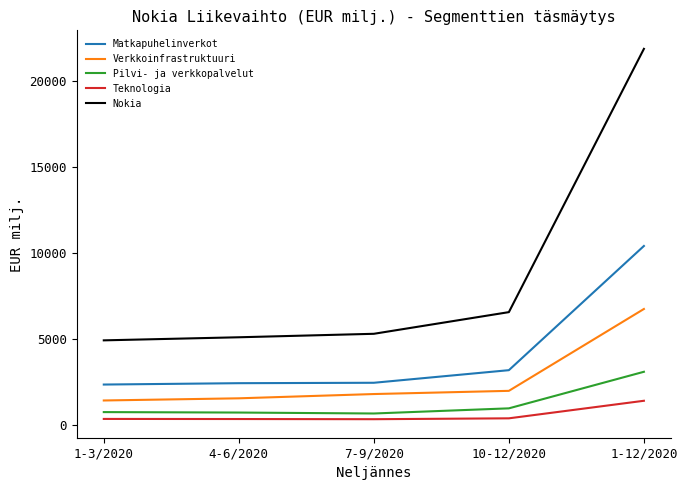

What are all the series names shown in the legend?

Matkapuhelinverkot, Verkkoinfrastruktuuri, Pilvi- ja verkkopalvelut, Teknologia, Nokia